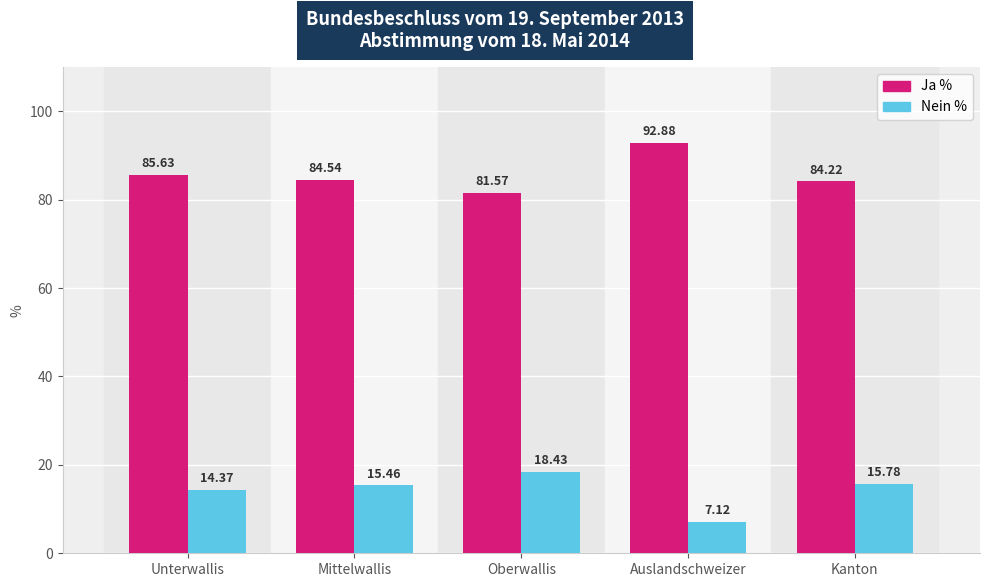

What is the difference between the Ja % values at Unterwallis and Kanton?

1.4